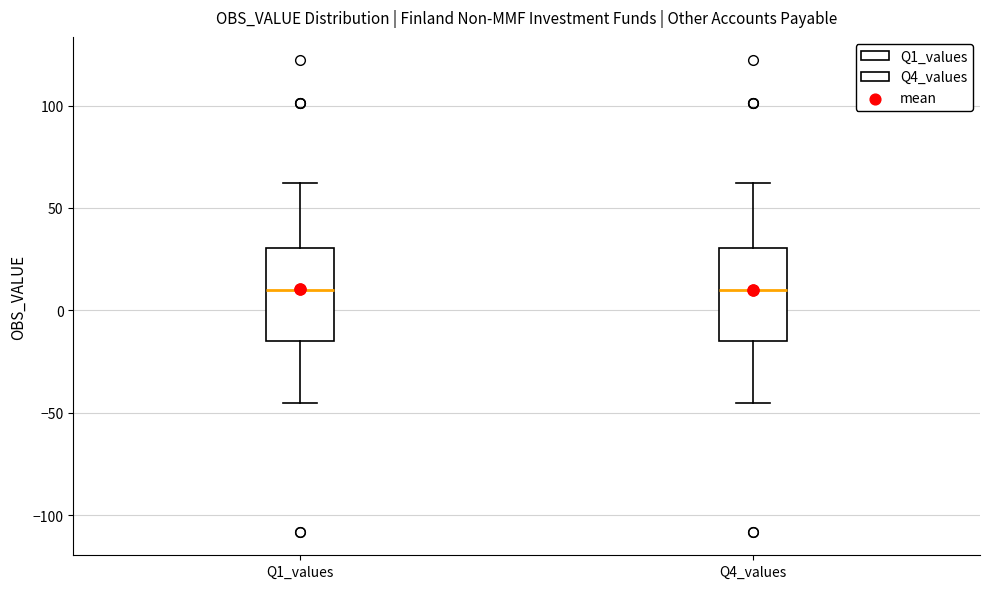

Reading left to right, read every box against the y-axis: the position of its median line, the range the box covers, and the ends of its whiskers. The values are not printed on the chart, so give them approximately, as read against the axis.

Q1_values: median 10, box -15 to 30, whiskers -45 to 60
Q4_values: median 10, box -15 to 30, whiskers -45 to 60